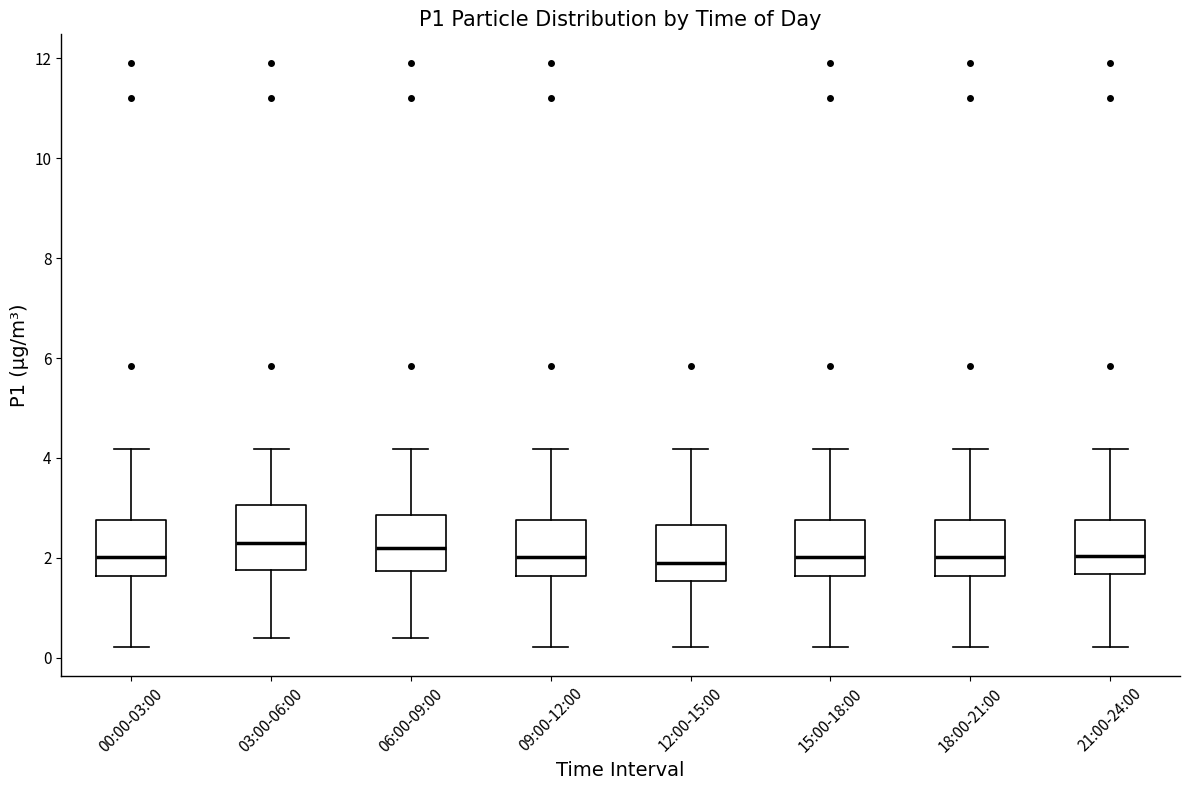

Reading left to right, read every box against the y-axis: the position of its median line, the range the box covers, and the ends of its whiskers. The values are not printed on the chart, so give them approximately, as read against the axis.

00:00-03:00: median 2.0, box 1.6 to 2.8, whiskers 0.2 to 4.2
03:00-06:00: median 2.4, box 1.8 to 3.0, whiskers 0.4 to 4.2
06:00-09:00: median 2.2, box 1.8 to 2.8, whiskers 0.4 to 4.2
09:00-12:00: median 2.0, box 1.6 to 2.8, whiskers 0.2 to 4.2
12:00-15:00: median 2.0, box 1.6 to 2.6, whiskers 0.2 to 4.2
15:00-18:00: median 2.0, box 1.6 to 2.8, whiskers 0.2 to 4.2
18:00-21:00: median 2.0, box 1.6 to 2.8, whiskers 0.2 to 4.2
21:00-24:00: median 2.0, box 1.6 to 2.8, whiskers 0.2 to 4.2